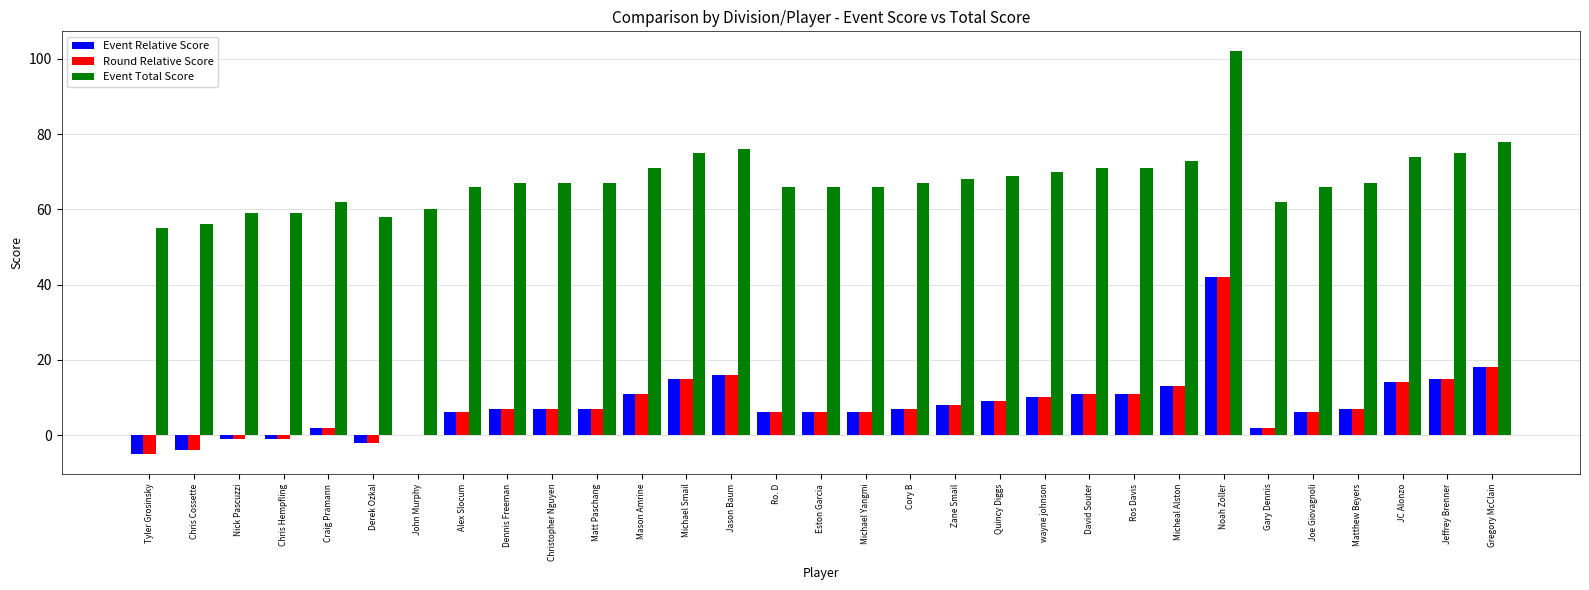

How many categories are shown in the chart?

31